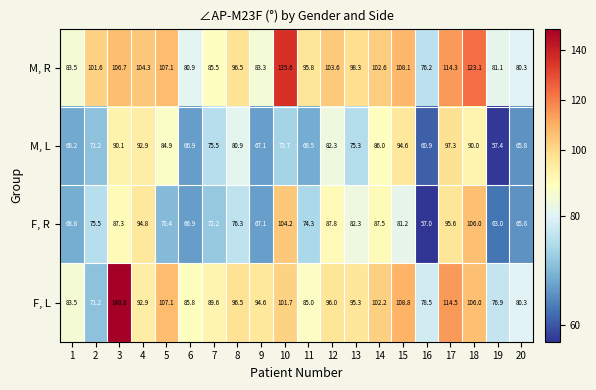

What is the spread (max minus min) of values at 6?

18.9